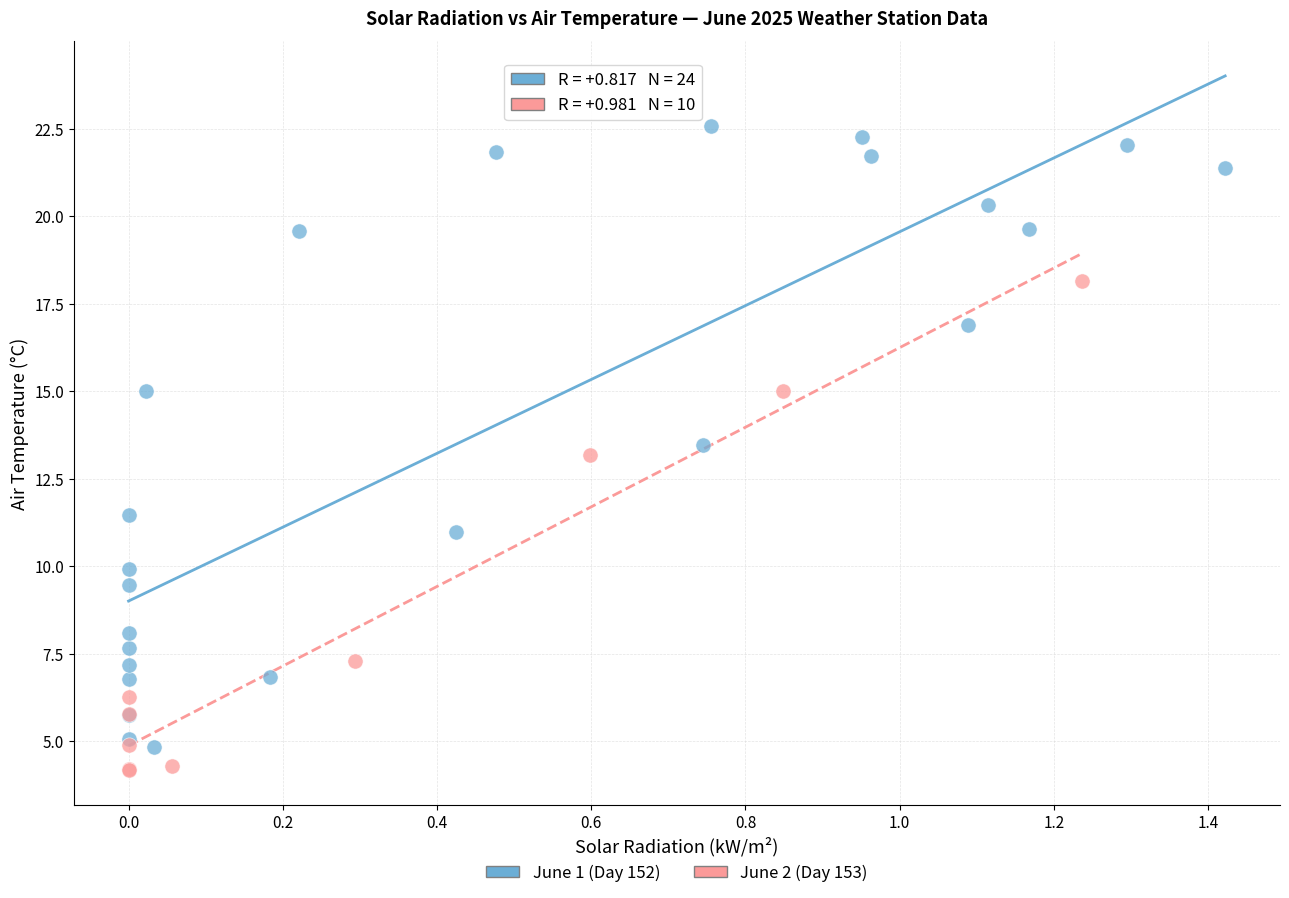

Which series contains the highest Y value?

June 1 (Day 152)